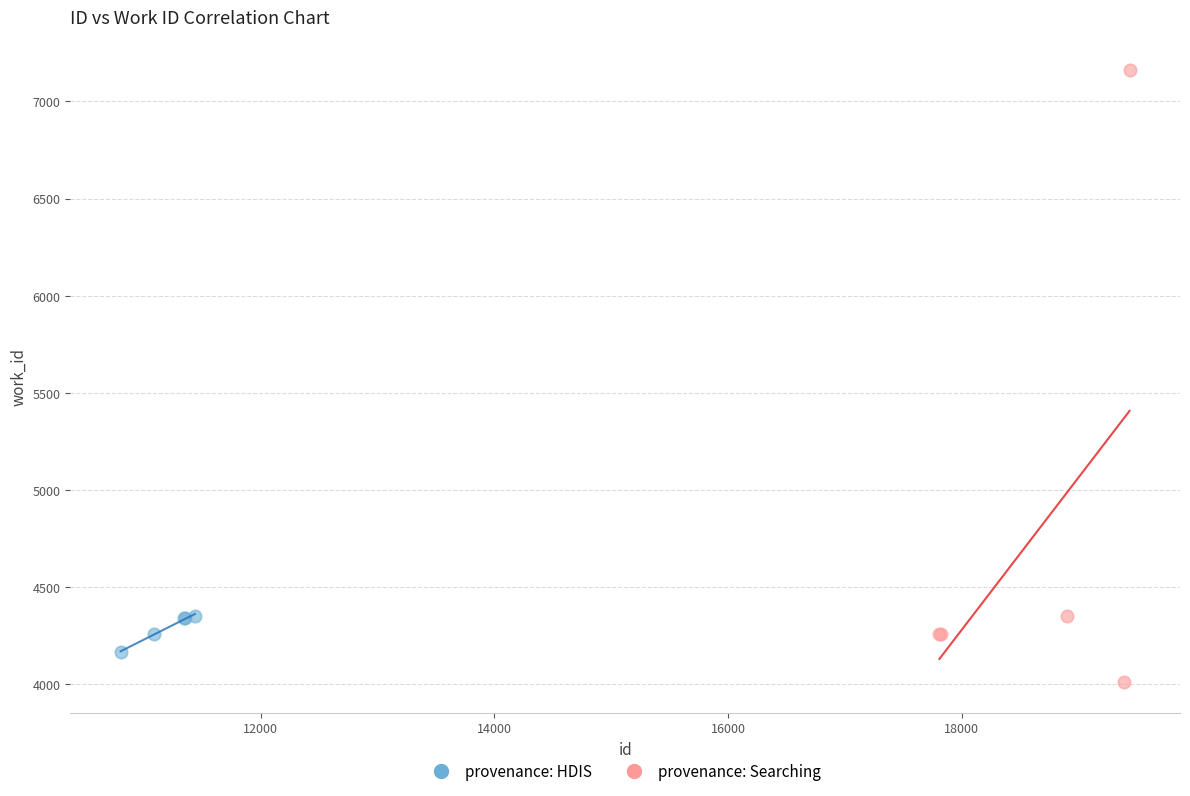

Which series contains the lowest Y value?

provenance: Searching